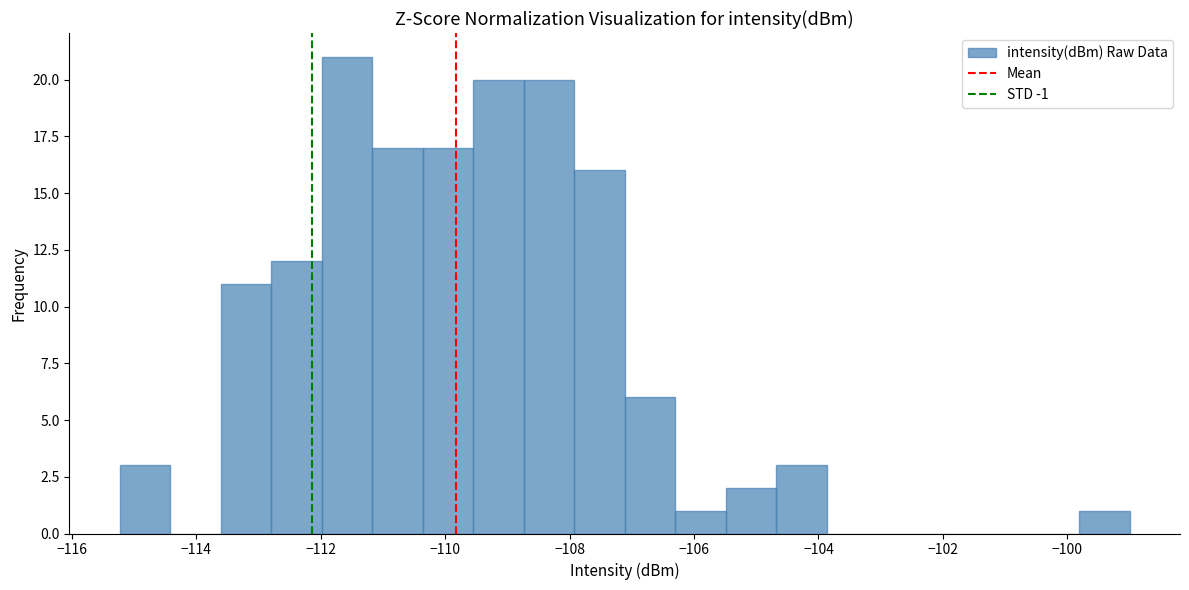

What is the height of the bar covering -113.6 to -112.8 on the x-axis? Neither the bar edges nor the heights are printed on the chart, so give them approximately, as read against the axes.

11